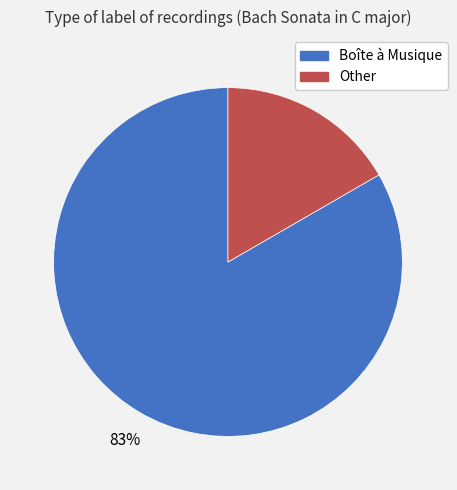

Which slice is the smallest?

Other